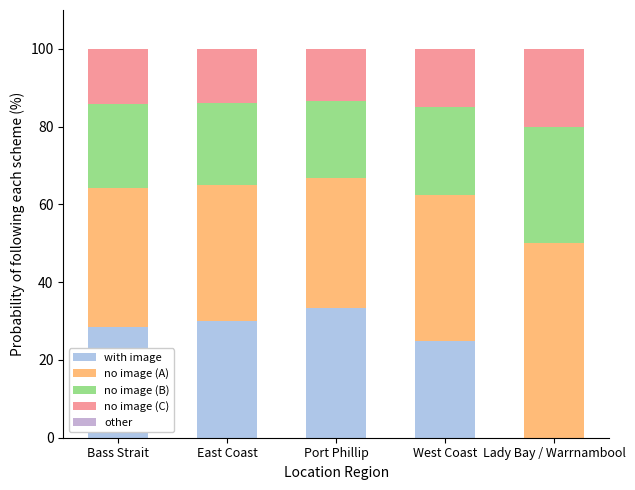

What is the difference between the second highest and second lowest values in the no image (B) series?

1.5